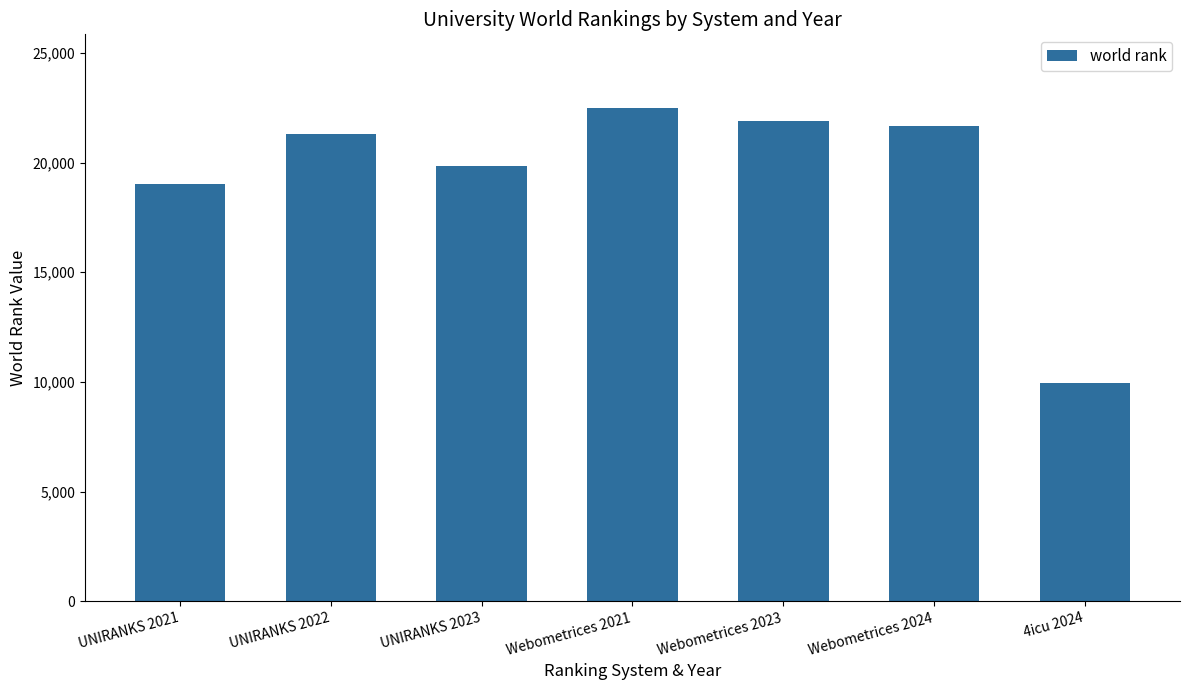

At which category does the chart reach its peak across all series?

Webometrices 2021